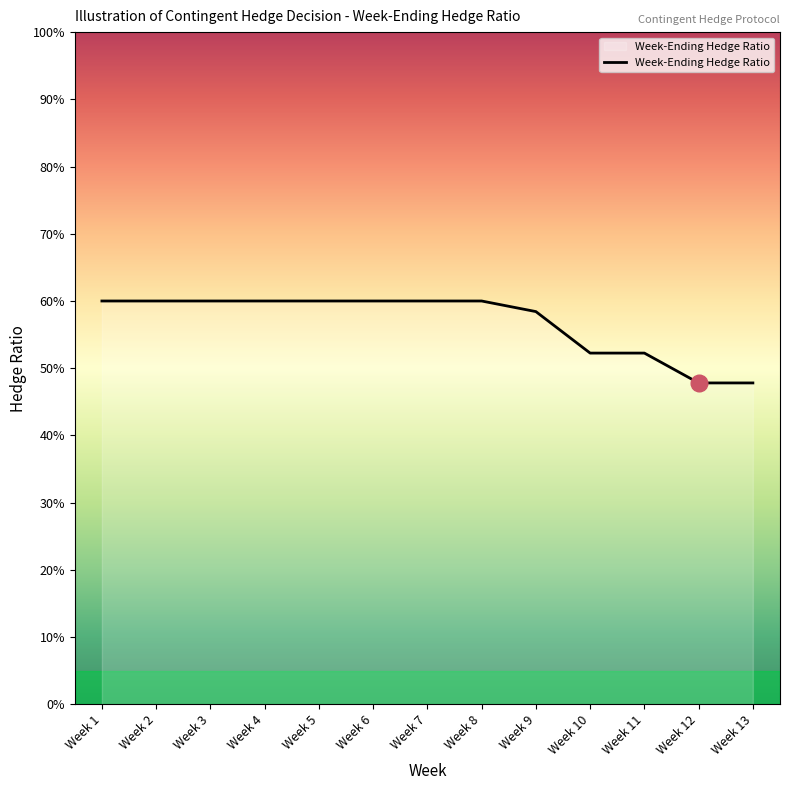

What is the value of the 11th point from the left?

0.5